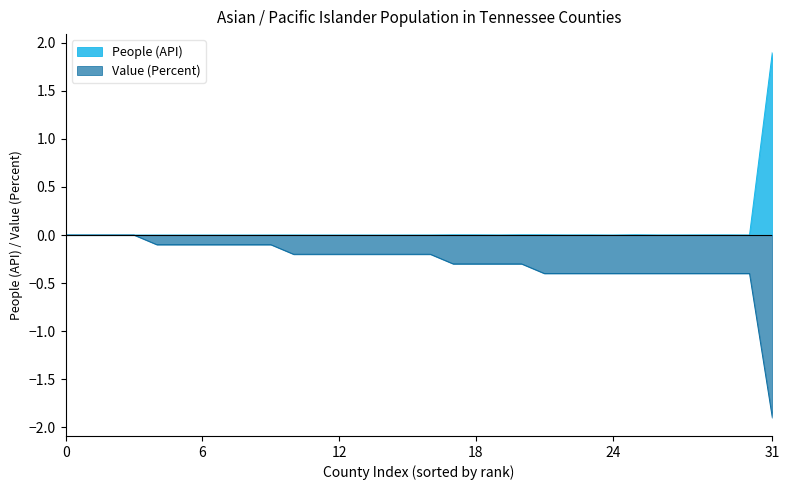

Which category has the highest value across all series?

31